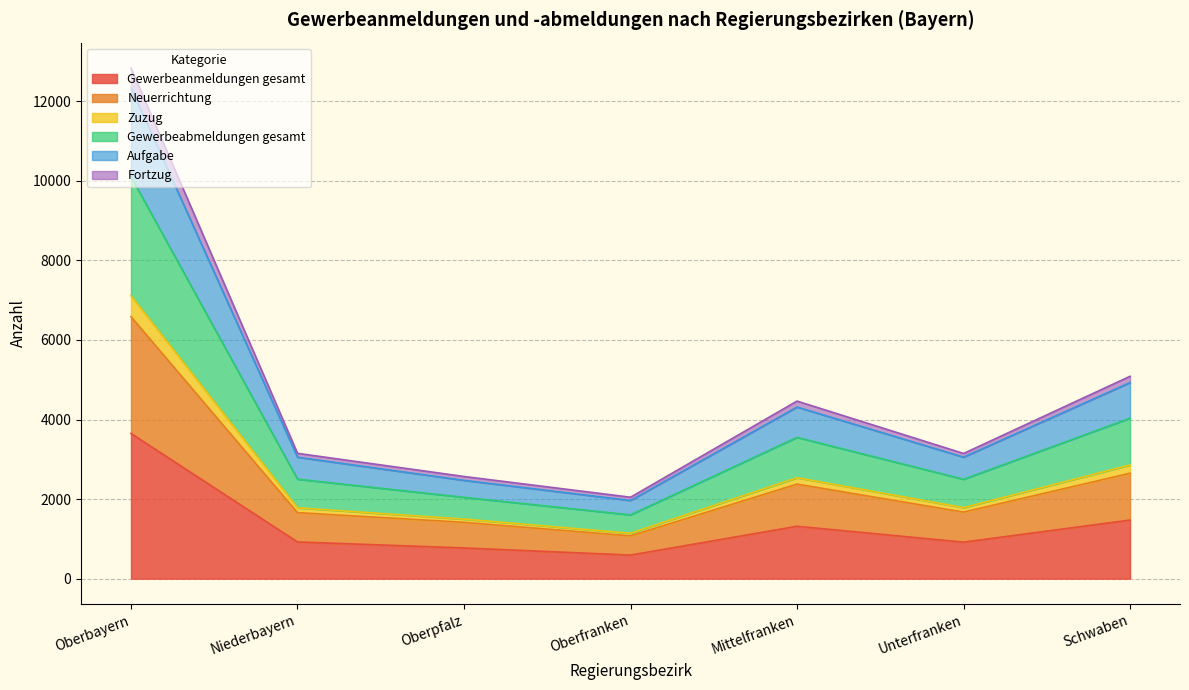

At which category is the sum across all series the highest?

Oberbayern